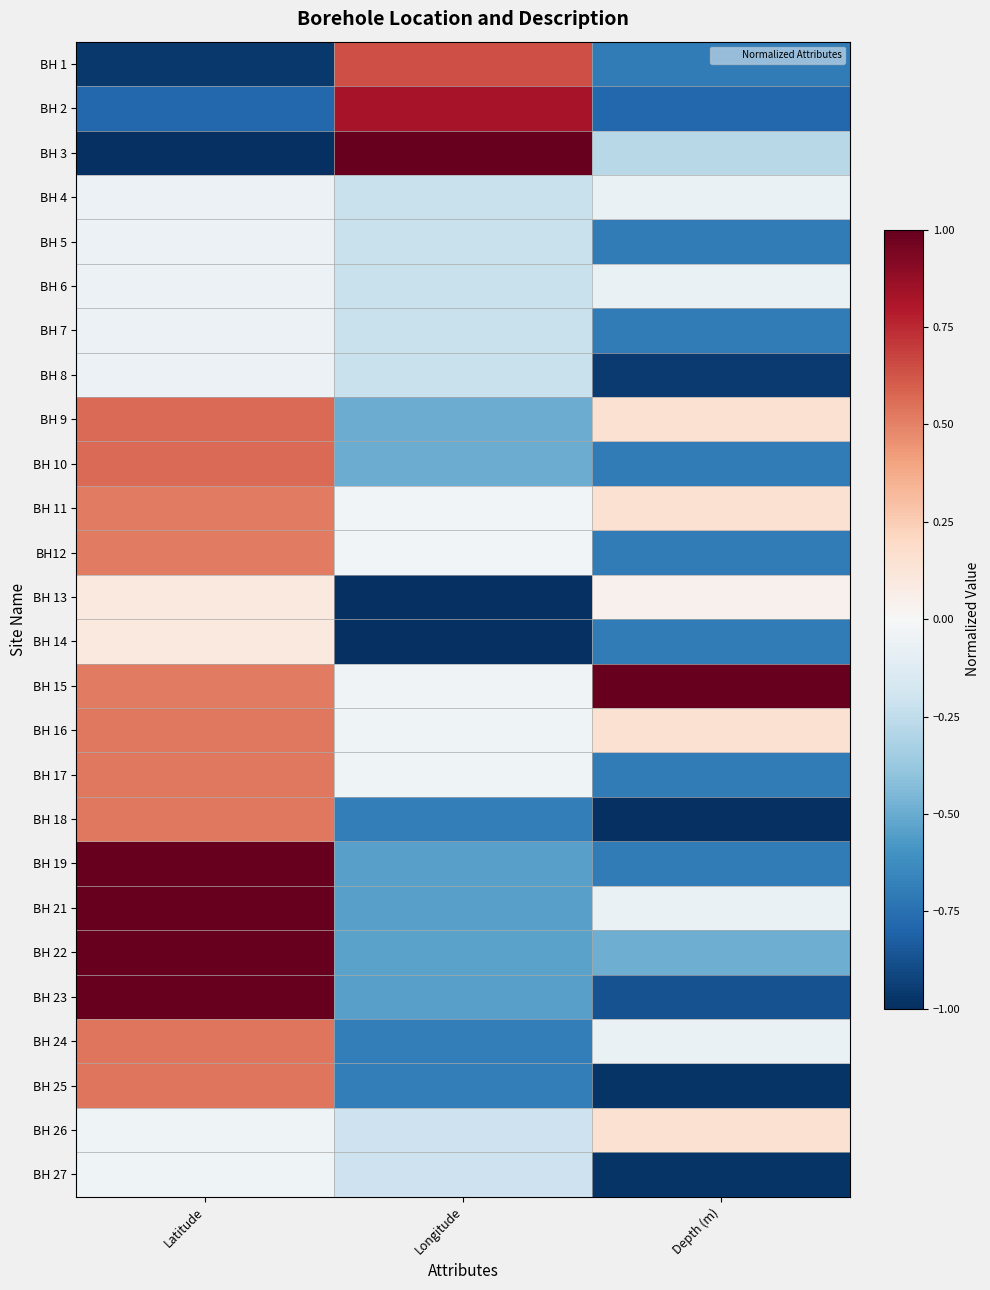

Reading right to left, transcribe all the data shown in this chart.

BH 1: Depth (m)=-0.7	Longitude=0.6	Latitude=-1.0
BH 2: Depth (m)=-0.8	Longitude=0.8	Latitude=-0.8
BH 3: Depth (m)=-0.3	Longitude=1.0	Latitude=-1.0
BH 4: Depth (m)=-0.1	Longitude=-0.2	Latitude=-0.1
BH 5: Depth (m)=-0.7	Longitude=-0.2	Latitude=-0.1
BH 6: Depth (m)=-0.1	Longitude=-0.2	Latitude=-0.1
BH 7: Depth (m)=-0.7	Longitude=-0.2	Latitude=-0.1
BH 8: Depth (m)=-1.0	Longitude=-0.2	Latitude=-0.1
BH 9: Depth (m)=0.1	Longitude=-0.5	Latitude=0.6
BH 10: Depth (m)=-0.7	Longitude=-0.5	Latitude=0.6
BH 11: Depth (m)=0.1	Longitude=-0.0	Latitude=0.5
BH12: Depth (m)=-0.7	Longitude=-0.0	Latitude=0.5
BH 13: Depth (m)=0.0	Longitude=-1.0	Latitude=0.1
BH 14: Depth (m)=-0.7	Longitude=-1.0	Latitude=0.1
BH 15: Depth (m)=1.0	Longitude=-0.0	Latitude=0.5
BH 16: Depth (m)=0.1	Longitude=-0.0	Latitude=0.5
BH 17: Depth (m)=-0.7	Longitude=-0.0	Latitude=0.5
BH 18: Depth (m)=-1.0	Longitude=-0.7	Latitude=0.5
BH 19: Depth (m)=-0.7	Longitude=-0.5	Latitude=1.0
BH 21: Depth (m)=-0.1	Longitude=-0.5	Latitude=1.0
BH 22: Depth (m)=-0.5	Longitude=-0.5	Latitude=1.0
BH 23: Depth (m)=-0.9	Longitude=-0.5	Latitude=1.0
BH 24: Depth (m)=-0.1	Longitude=-0.7	Latitude=0.5
BH 25: Depth (m)=-1.0	Longitude=-0.7	Latitude=0.5
BH 26: Depth (m)=0.1	Longitude=-0.2	Latitude=-0.0
BH 27: Depth (m)=-1.0	Longitude=-0.2	Latitude=-0.0